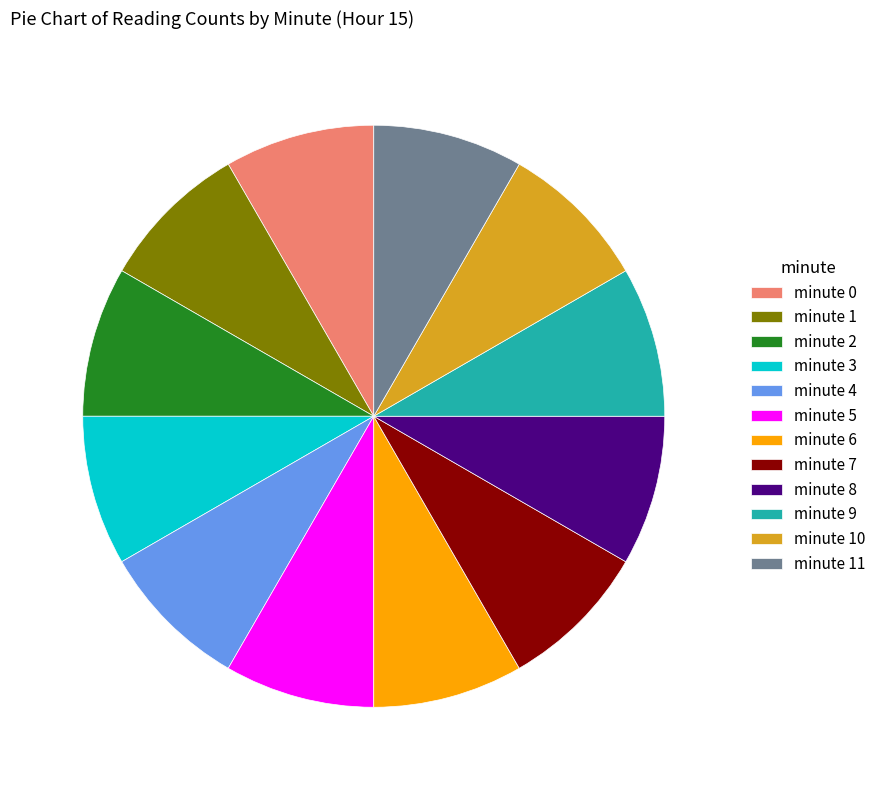

True or false: minute 1 accounts for 16% of the total.

False